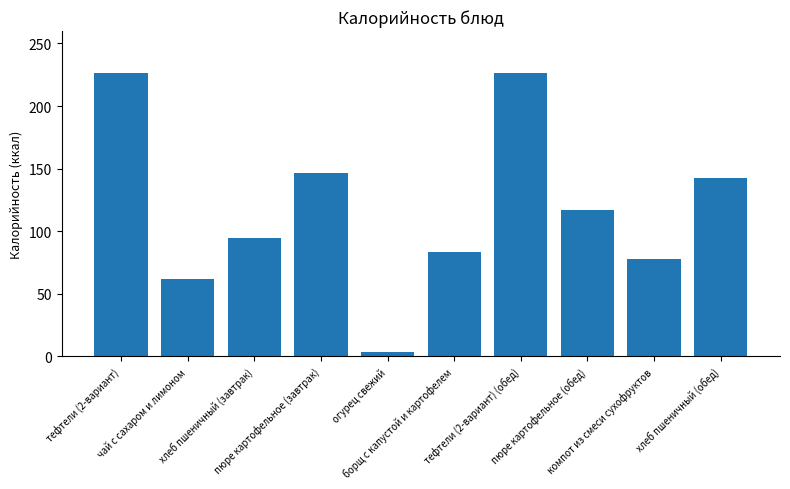

What is the maximum value shown in the chart?

226.0